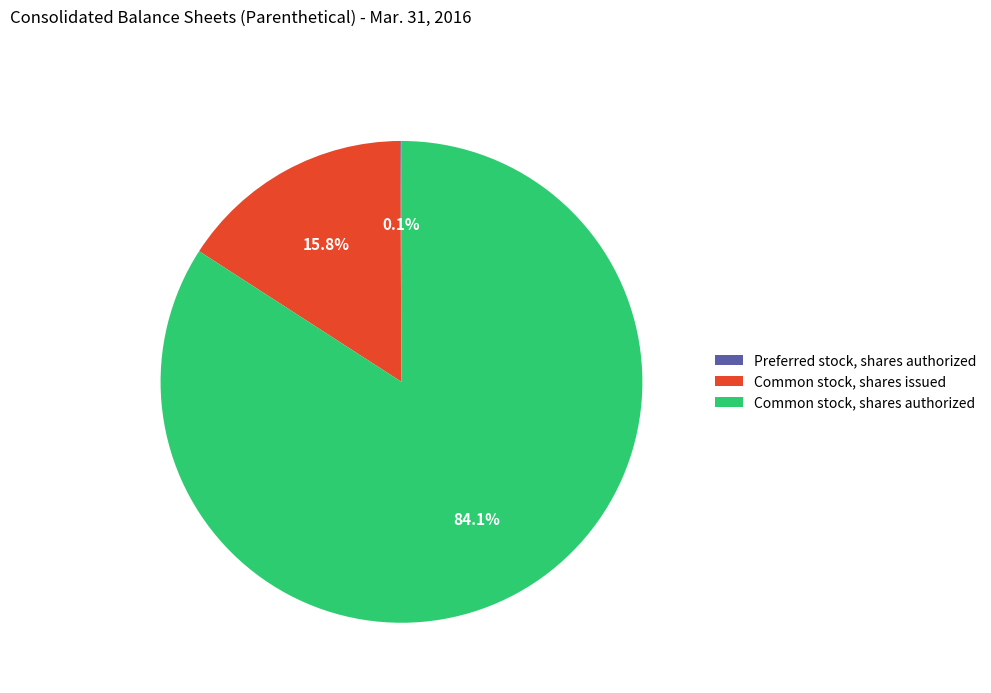

To the nearest percent, what is the difference between the largest and smallest slice percentages?

84%